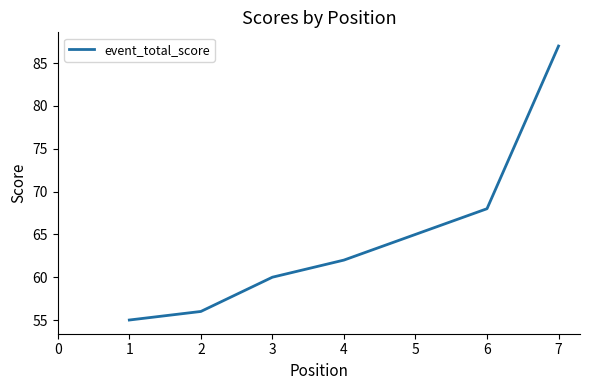

The chart shows a value of 21 at 3. True or false?

False